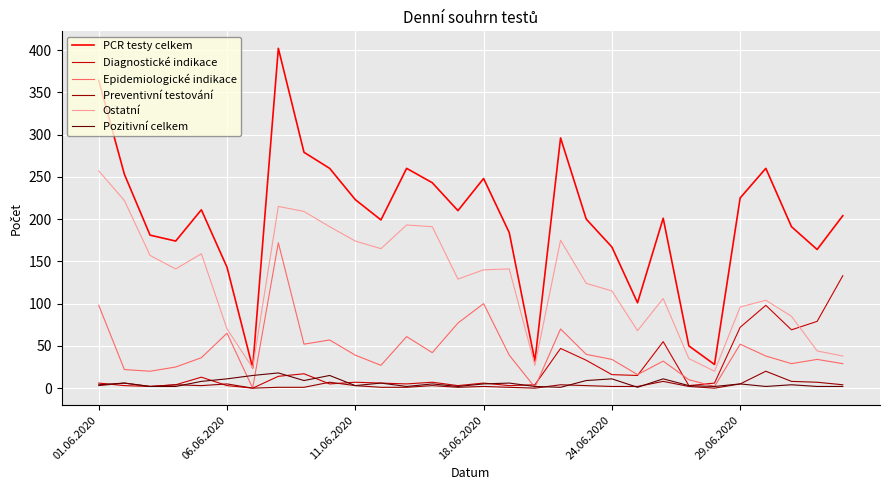

What are all the series names shown in the legend?

PCR testy celkem, Diagnostické indikace, Epidemiologické indikace, Preventivní testování, Ostatní, Pozitivní celkem